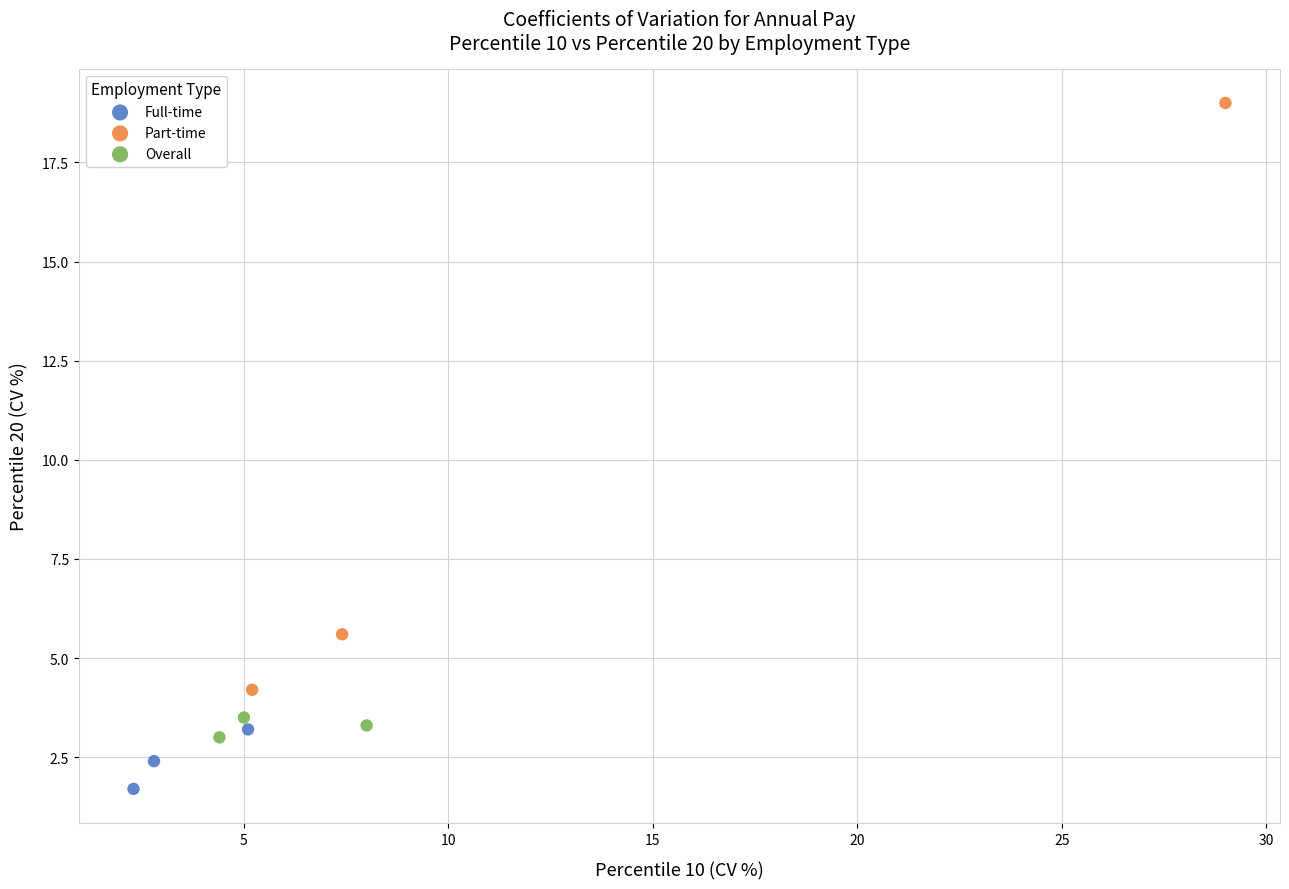

Which series has the widest spread of Y values?

Part-time